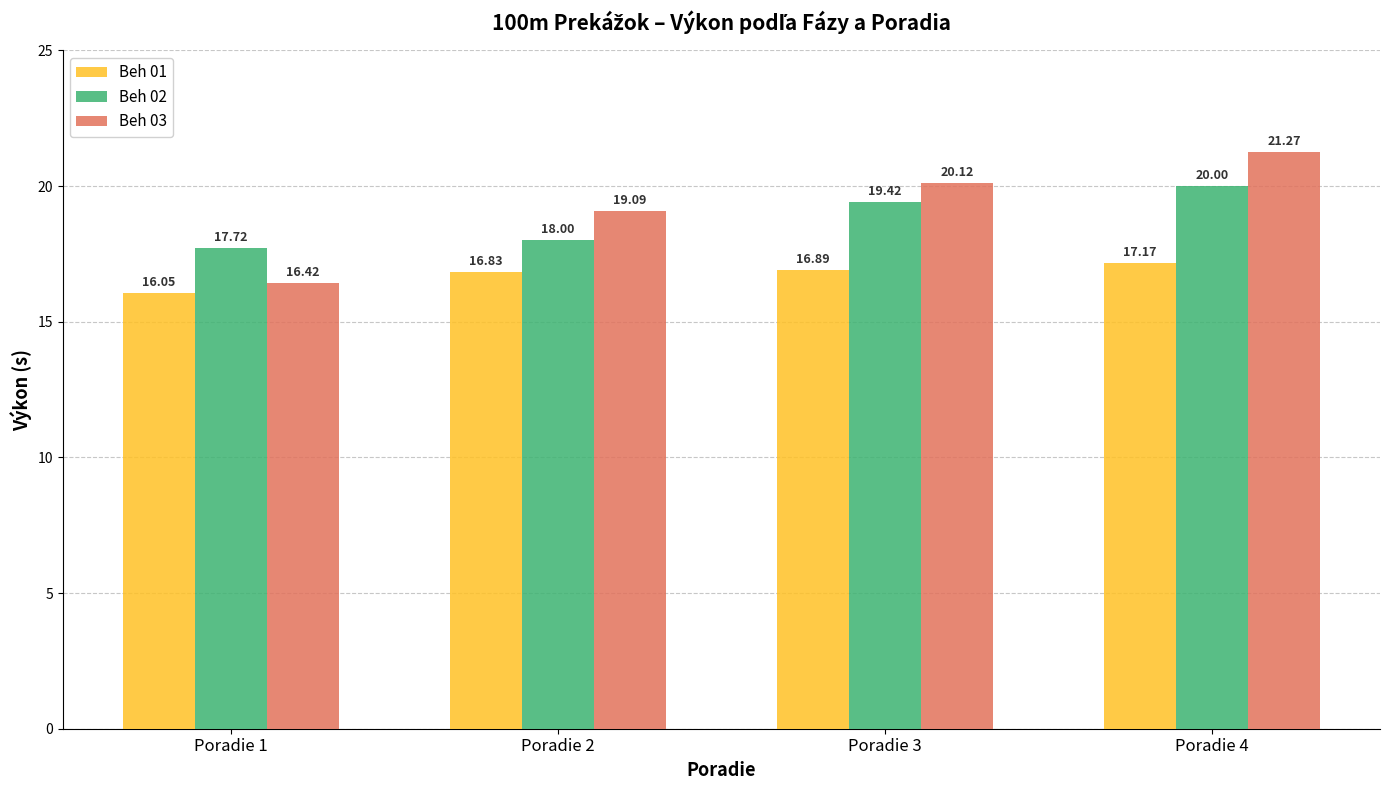

Is the value of Beh 02 at Poradie 2 greater than the value of Beh 01 at Poradie 4?

Yes